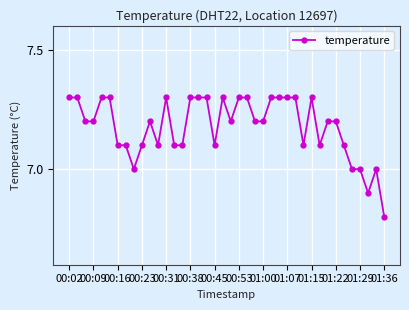

Is this an area chart (filled region under the line)?

No